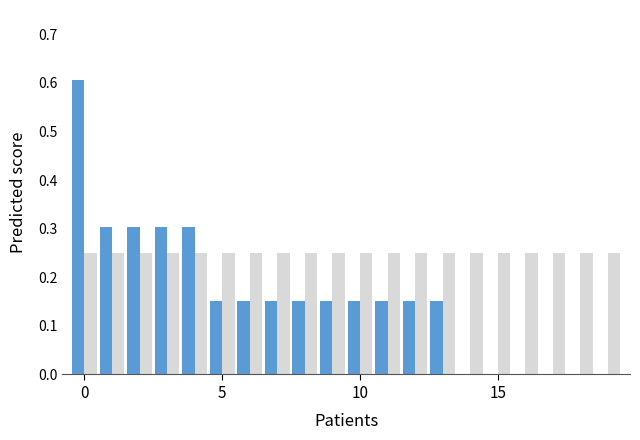

What is the greatest value displayed?

0.6